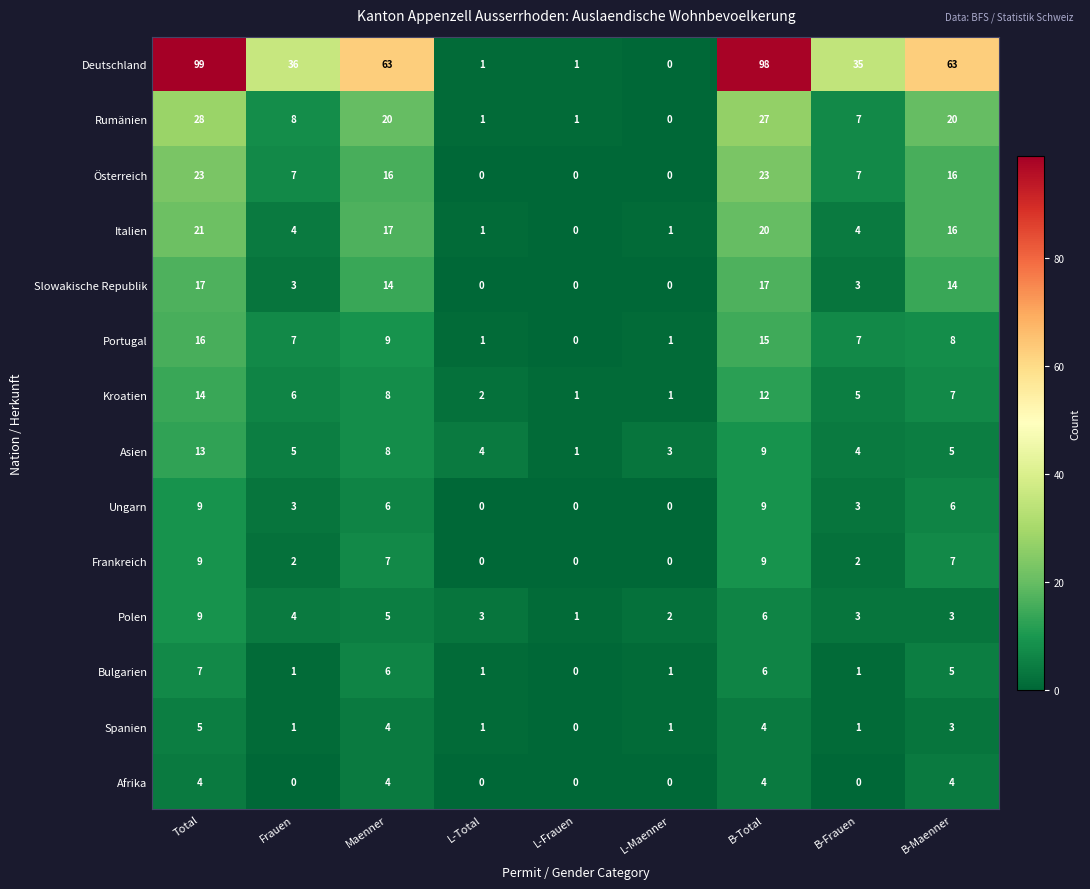

What is the maximum value shown in the chart?

99